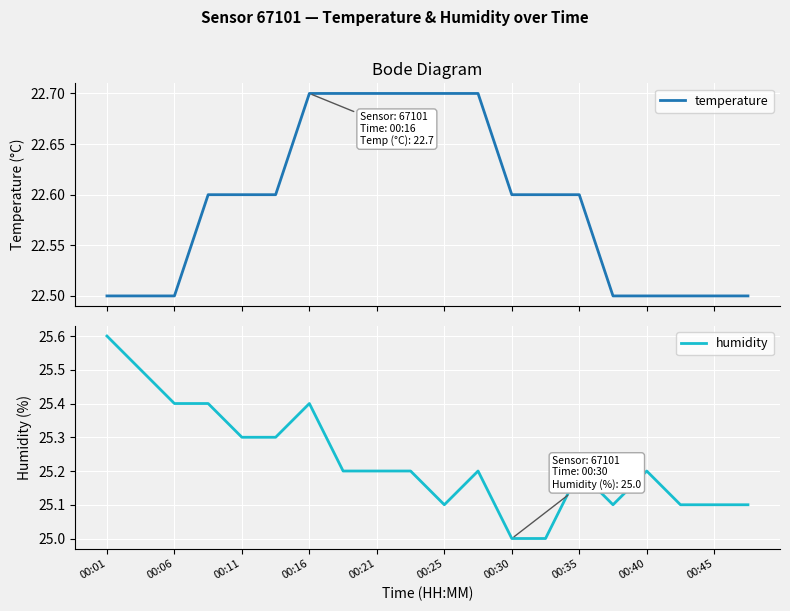

The humidity series shows 44.8 at 00:01. True or false?

False